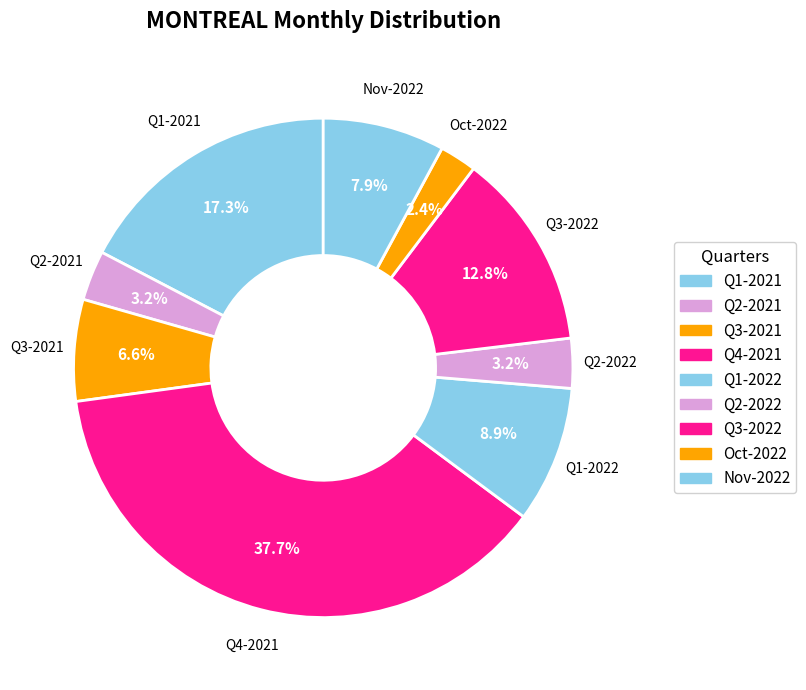

Does any single category account for the majority?

No